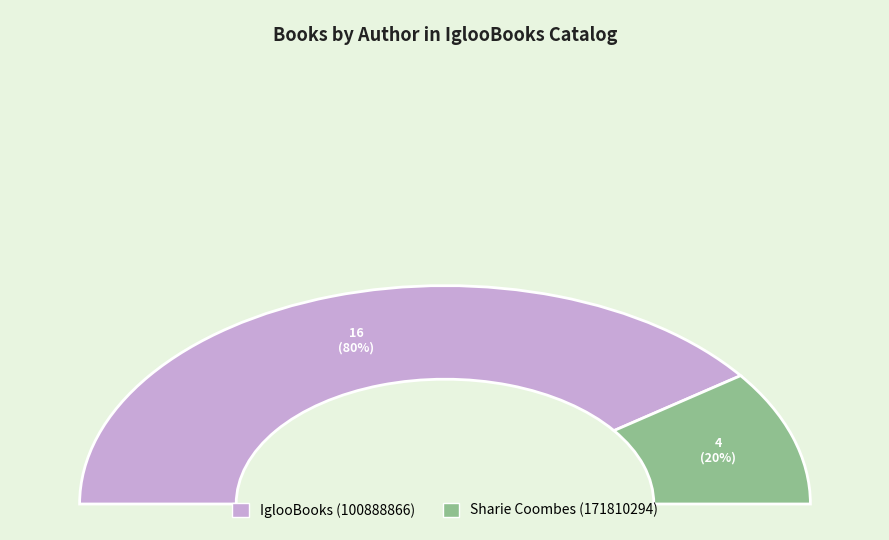

What percentage do Sharie Coombes (171810294) and IglooBooks (100888866) together represent?

100.0%